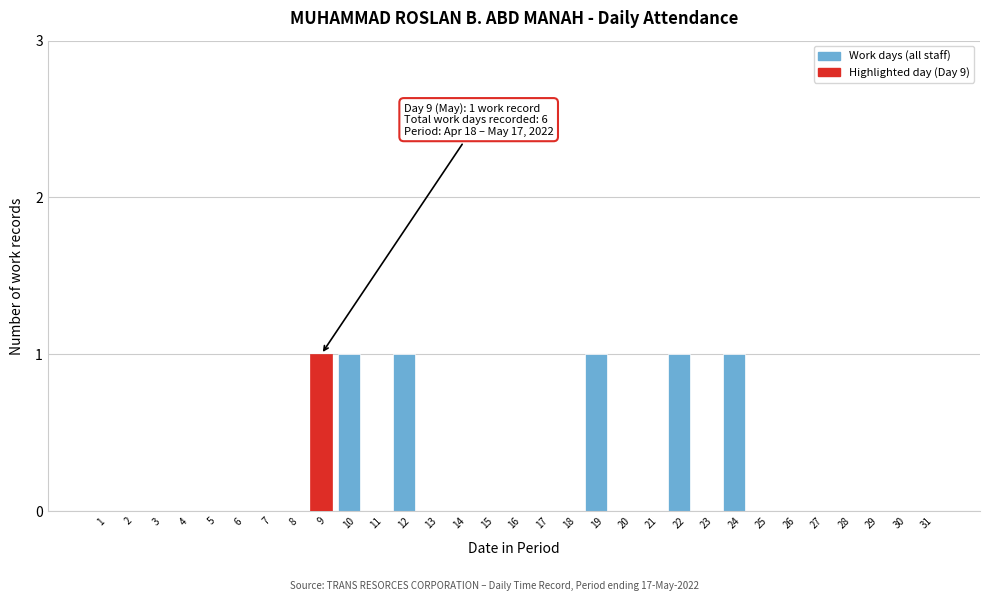

The chart shows a value of 0 at 16. True or false?

True